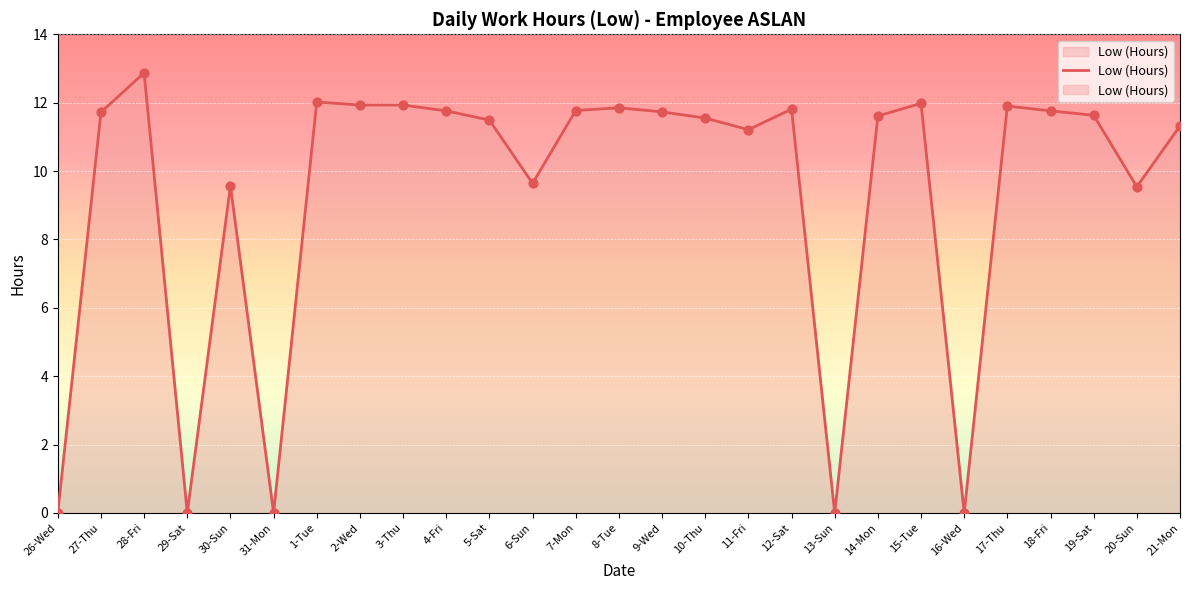

Between 13-Sun and 1-Tue, which is larger?

1-Tue